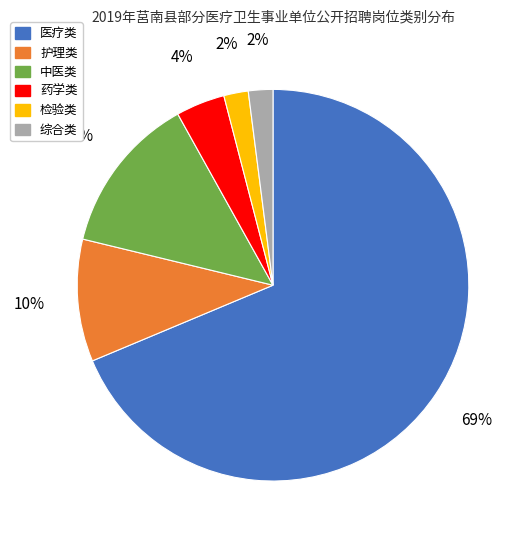

Does any single category account for the majority?

Yes